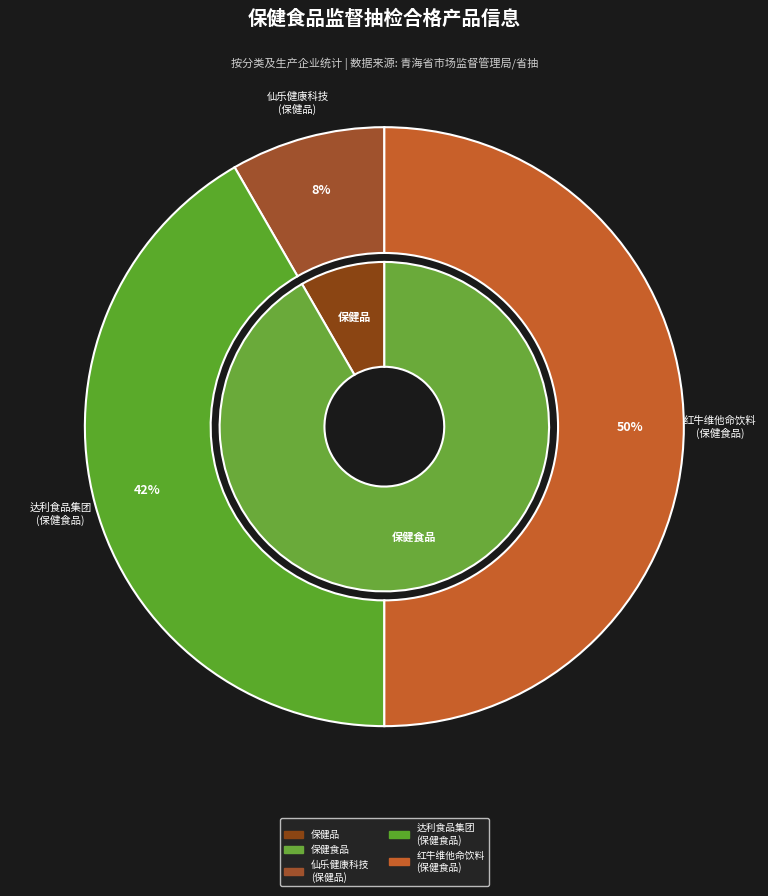

Count the number of slices in the pie.

3